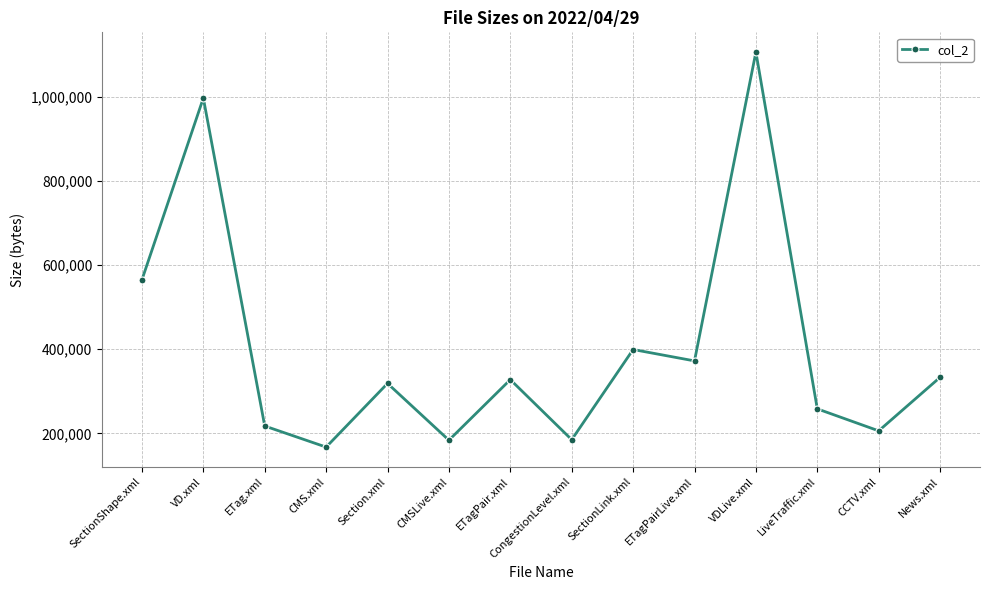

At which label is the value closest to 636899?

SectionShape.xml